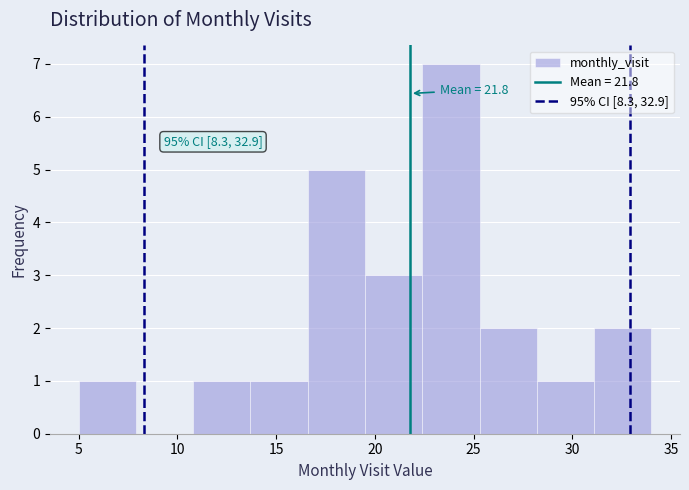

Over which range of the x-axis is the bar tallest?

22.4 to 25.3